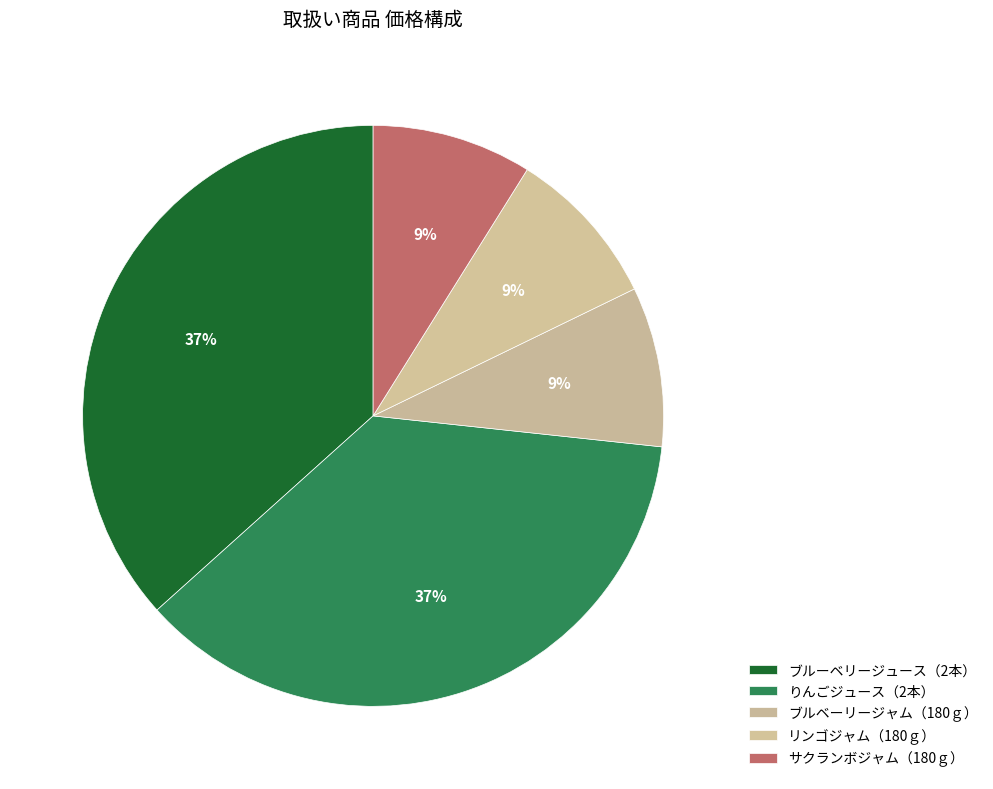

Rank the categories by value from highest to lowest.

ブルーベリージュース（2本）, りんごジュース（2本）, ブルベーリージャム（180ｇ）, リンゴジャム（180ｇ）, サクランボジャム（180ｇ）